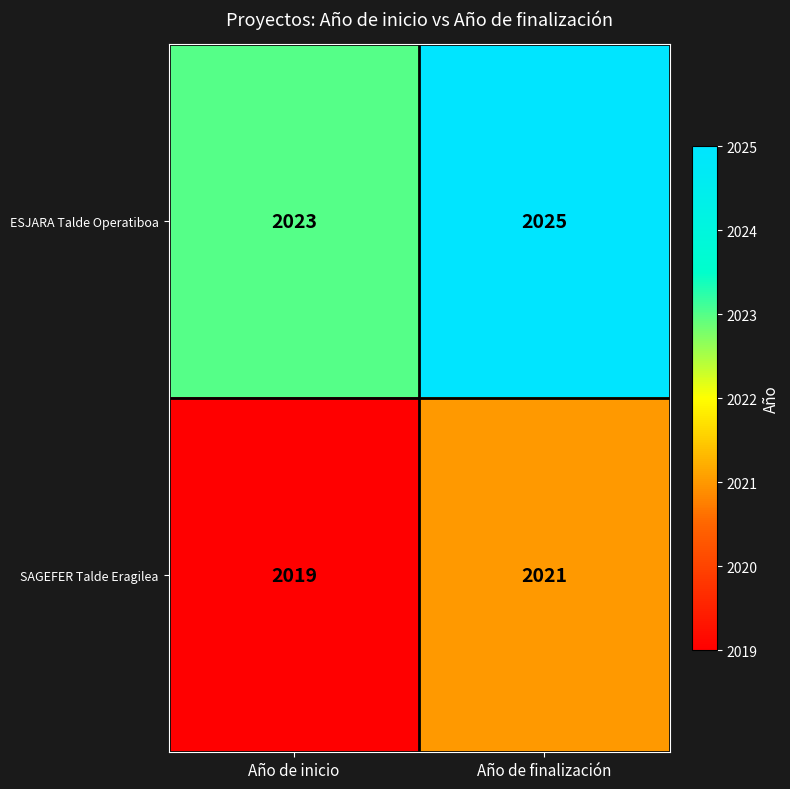

Reading right to left, what are all the values shown in this chart?

ESJARA Talde Operatiboa: 2025	2023
SAGEFER Talde Eragilea: 2021	2019